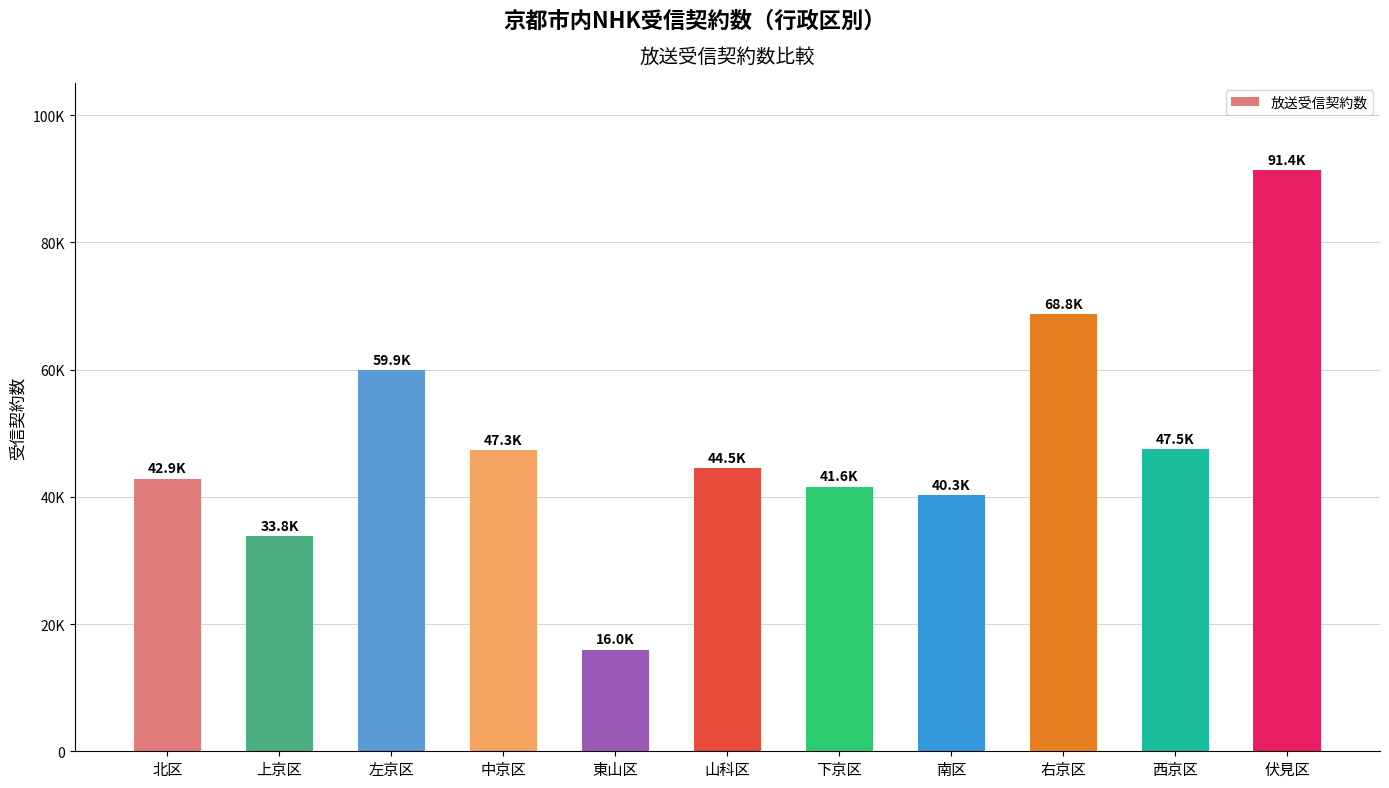

Are the bars horizontal?

No